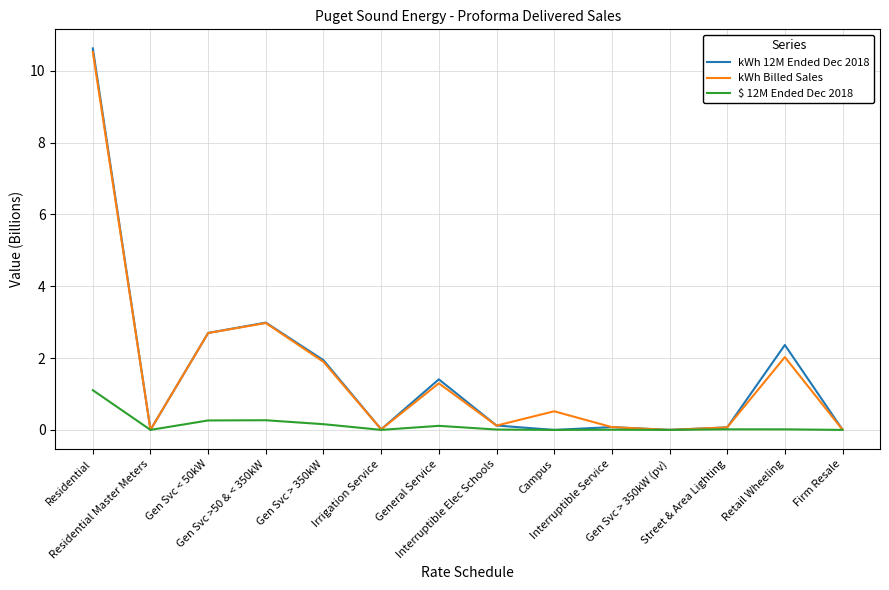

What is the difference between the maximum and minimum values in the kWh 12M Ended Dec 2018 series?

10.6